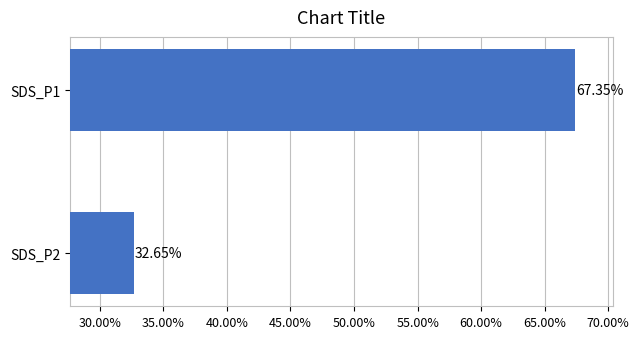

List the labels in order of value, smallest first.

SDS_P2, SDS_P1